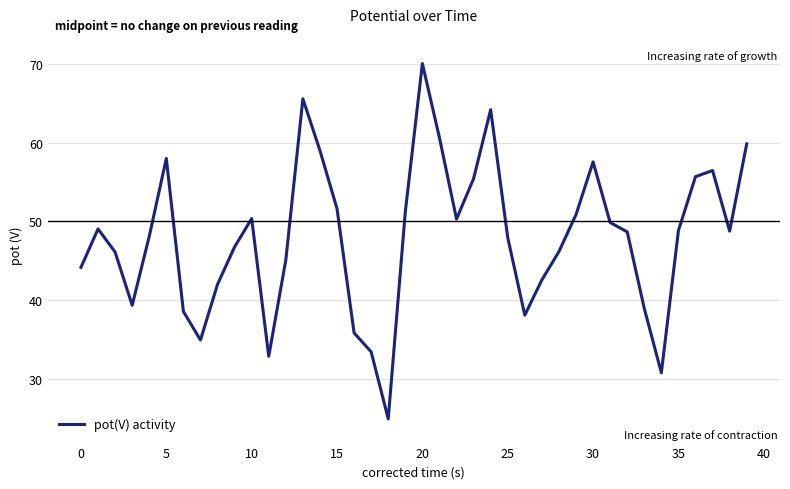

What is the greatest value displayed?

70.0